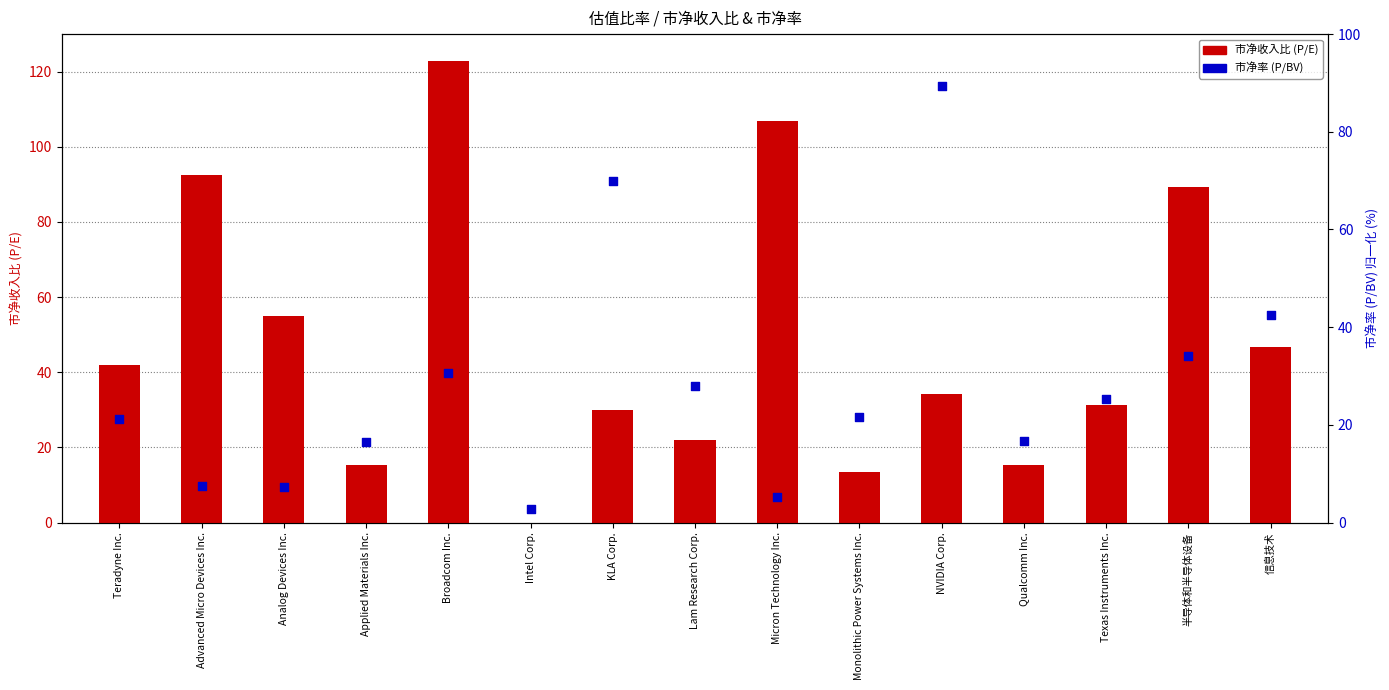

What are all the series names shown in the legend?

市净收入比 (P/E), 市净率 (P/BV)